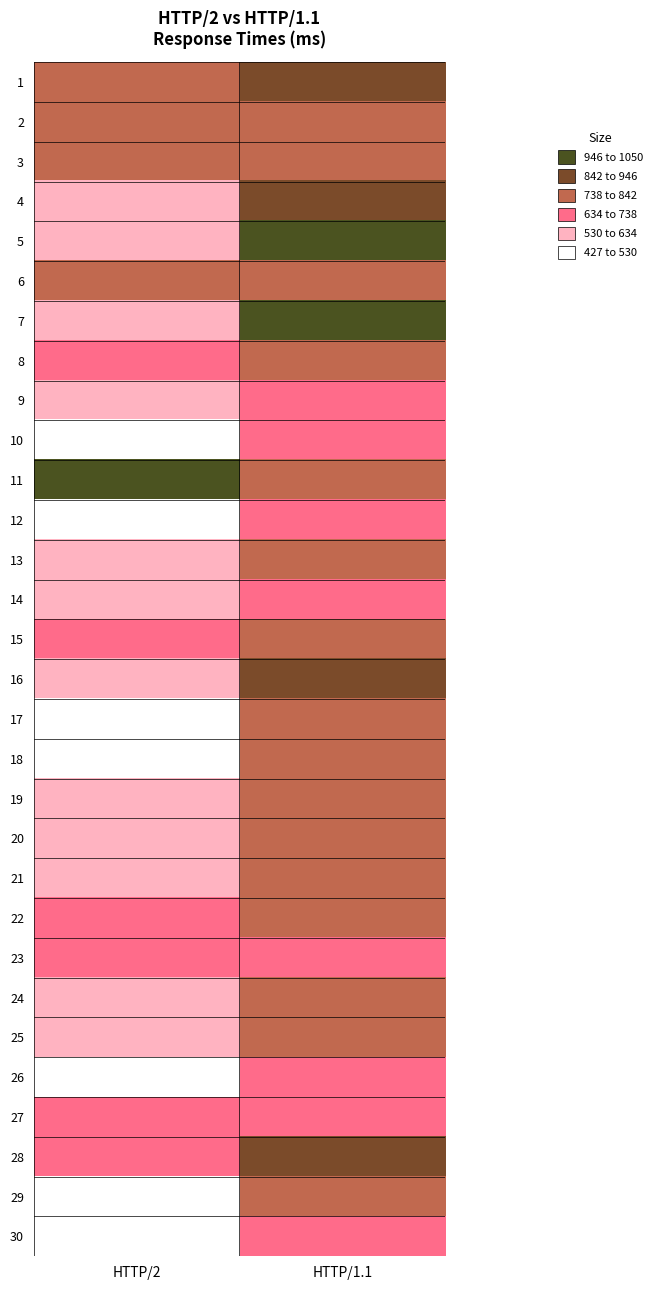

Reading left to right, extract all data points from this chart.

1: HTTP/2=816	HTTP/1.1=918
2: HTTP/2=783	HTTP/1.1=806
3: HTTP/2=777	HTTP/1.1=794
4: HTTP/2=588	HTTP/1.1=889
5: HTTP/2=570	HTTP/1.1=963
6: HTTP/2=792	HTTP/1.1=840
7: HTTP/2=554	HTTP/1.1=1050
8: HTTP/2=674	HTTP/1.1=771
9: HTTP/2=566	HTTP/1.1=728
10: HTTP/2=518	HTTP/1.1=719
11: HTTP/2=969	HTTP/1.1=829
12: HTTP/2=430	HTTP/1.1=703
13: HTTP/2=547	HTTP/1.1=764
14: HTTP/2=592	HTTP/1.1=706
15: HTTP/2=641	HTTP/1.1=814
16: HTTP/2=629	HTTP/1.1=844
17: HTTP/2=427	HTTP/1.1=768
18: HTTP/2=509	HTTP/1.1=766
19: HTTP/2=617	HTTP/1.1=822
20: HTTP/2=600	HTTP/1.1=806
21: HTTP/2=557	HTTP/1.1=821
22: HTTP/2=658	HTTP/1.1=768
23: HTTP/2=712	HTTP/1.1=735
24: HTTP/2=536	HTTP/1.1=765
25: HTTP/2=544	HTTP/1.1=763
26: HTTP/2=472	HTTP/1.1=710
27: HTTP/2=694	HTTP/1.1=711
28: HTTP/2=654	HTTP/1.1=899
29: HTTP/2=455	HTTP/1.1=793
30: HTTP/2=479	HTTP/1.1=730